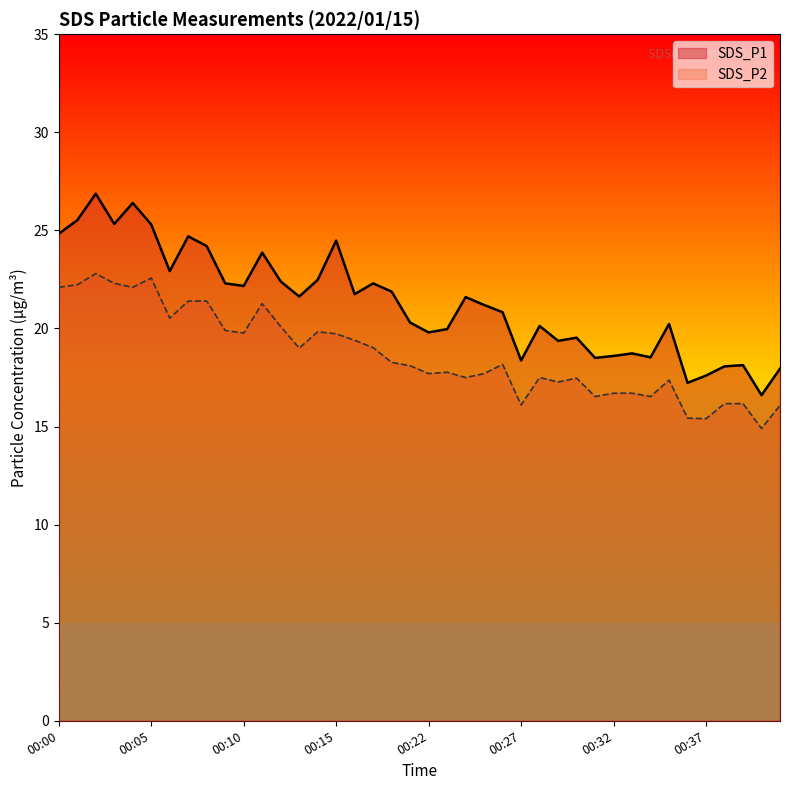

What is the maximum value shown in the chart?

26.9